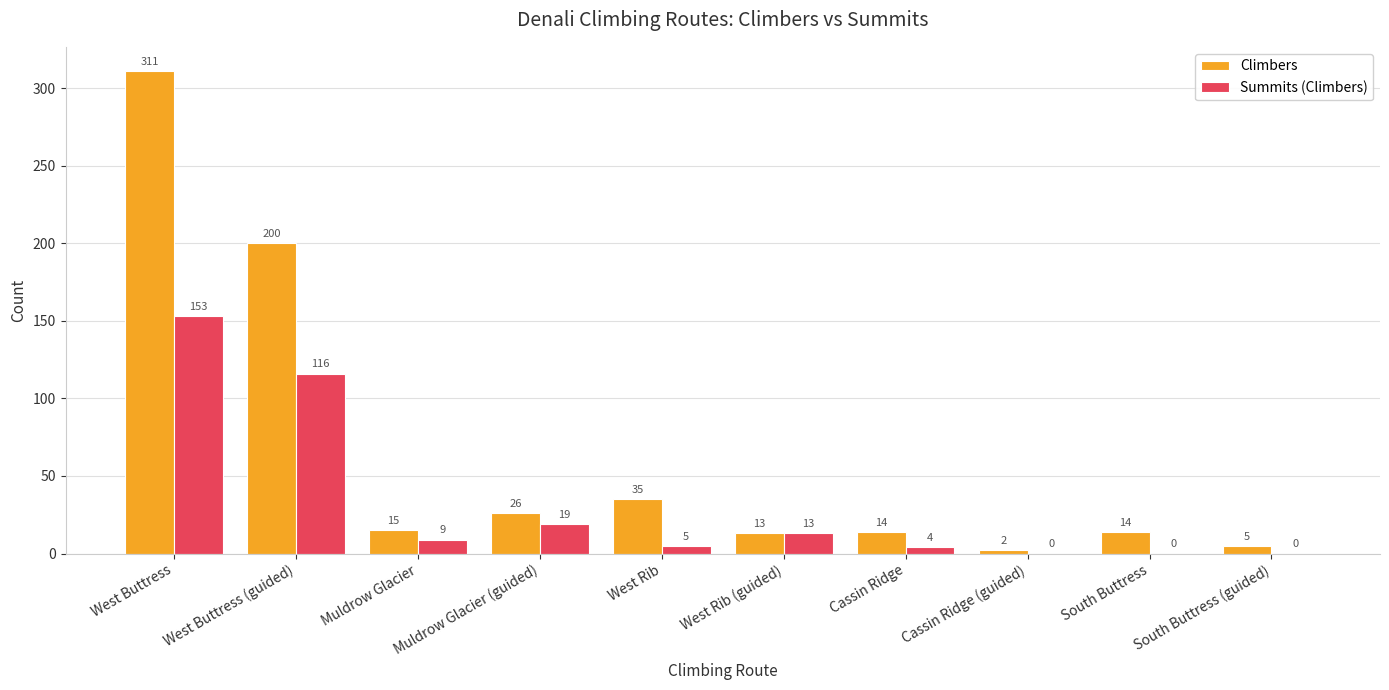

How many positive values does the Summits (Climbers) series have?

7